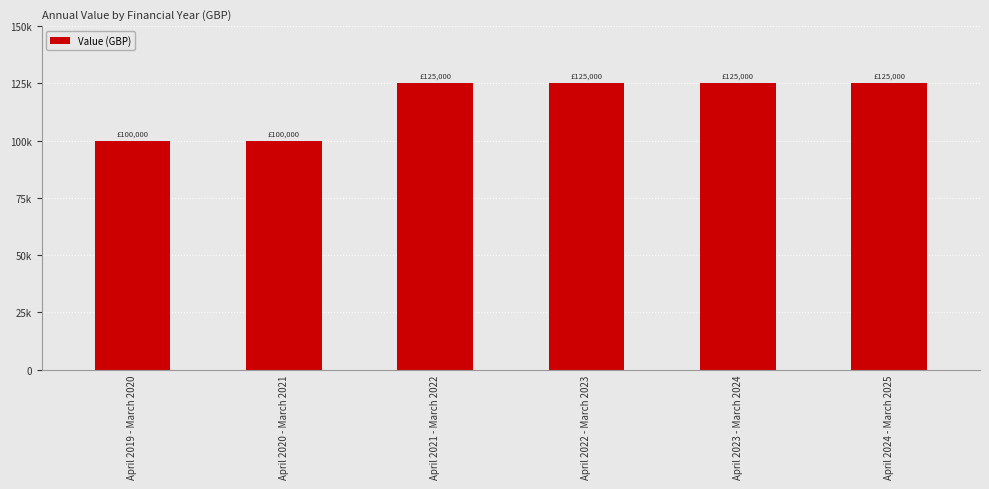

The value at April 2021 - March 2022 is 181983. True or false?

False